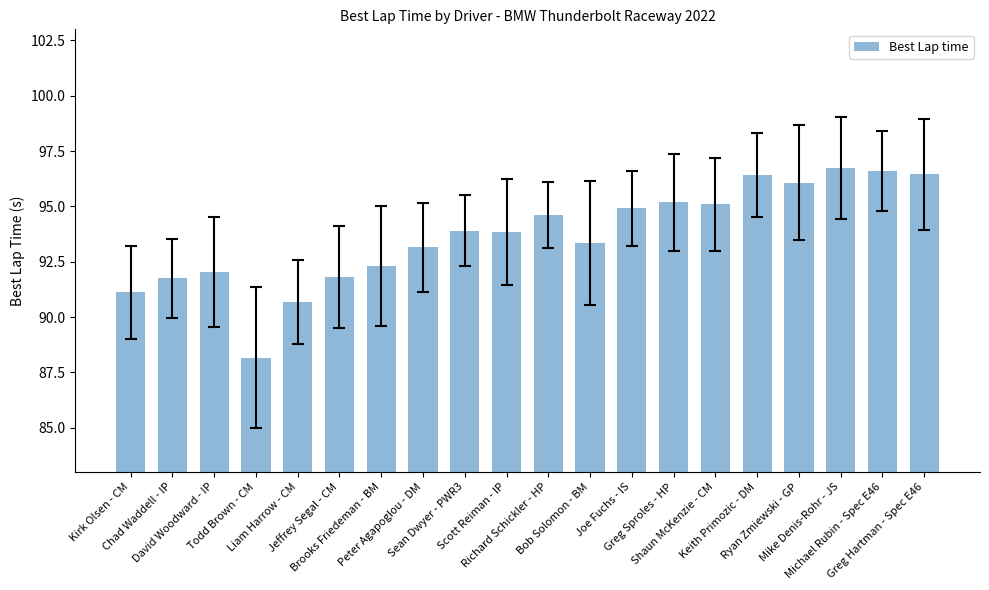

What is the value of the 1st bar from the left?

91.1